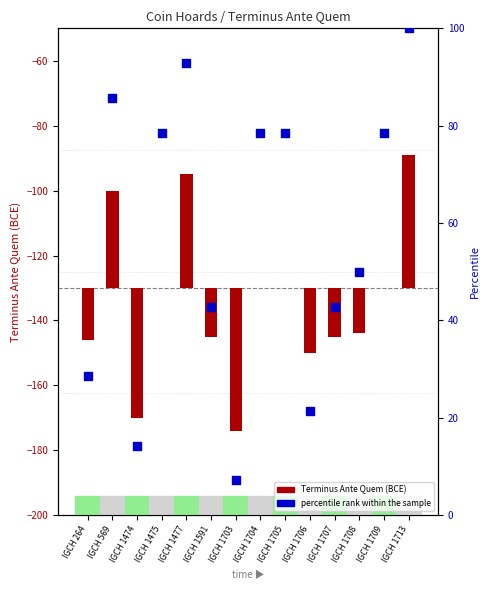

What are all the series names shown in the legend?

Terminus Ante Quem, percentile rank within the sample